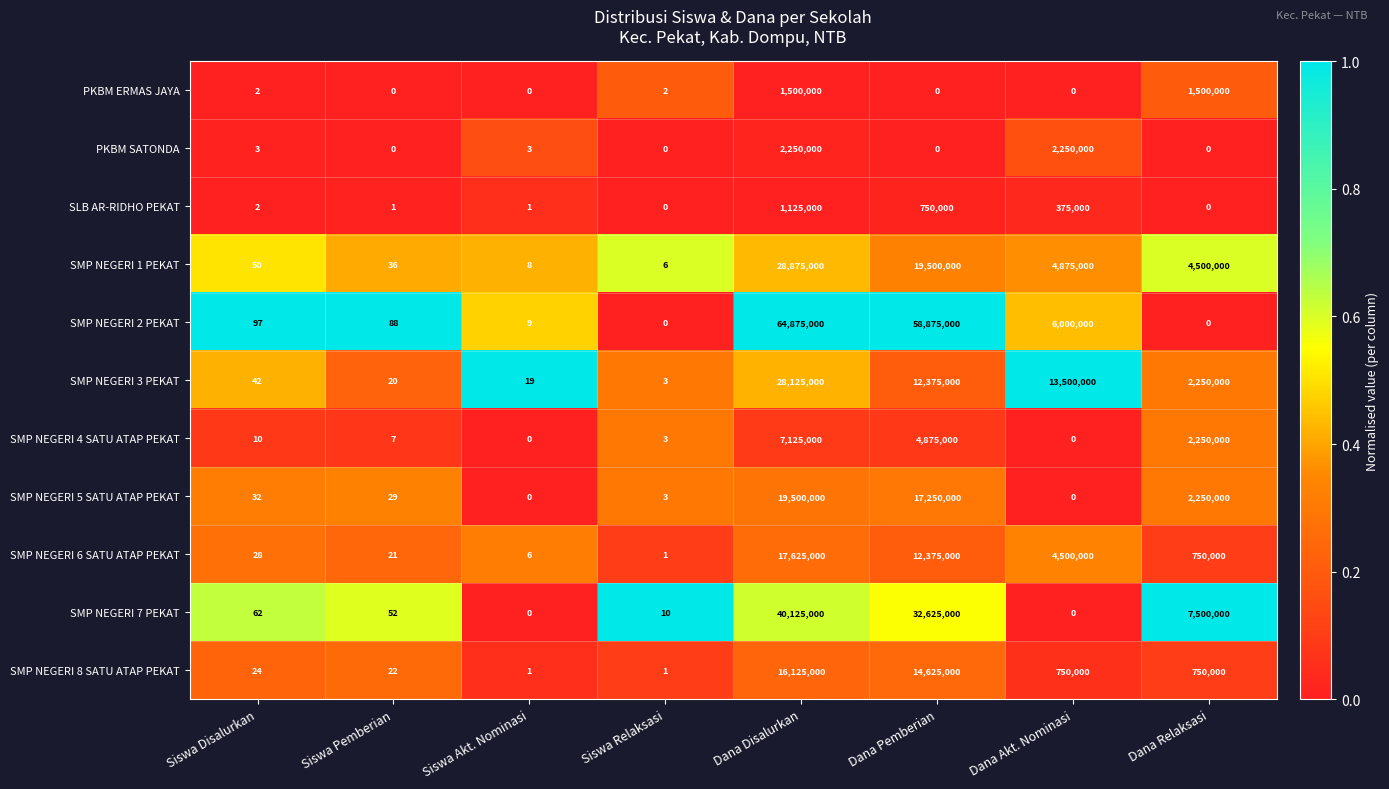

Count the number of categories in the chart.

8